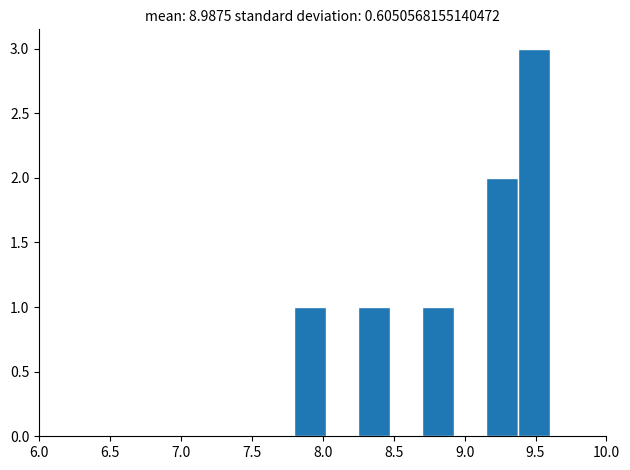

What is the height of the bar covering 9.150 to 9.375 on the x-axis? Neither the bar edges nor the heights are printed on the chart, so give them approximately, as read against the axes.

2